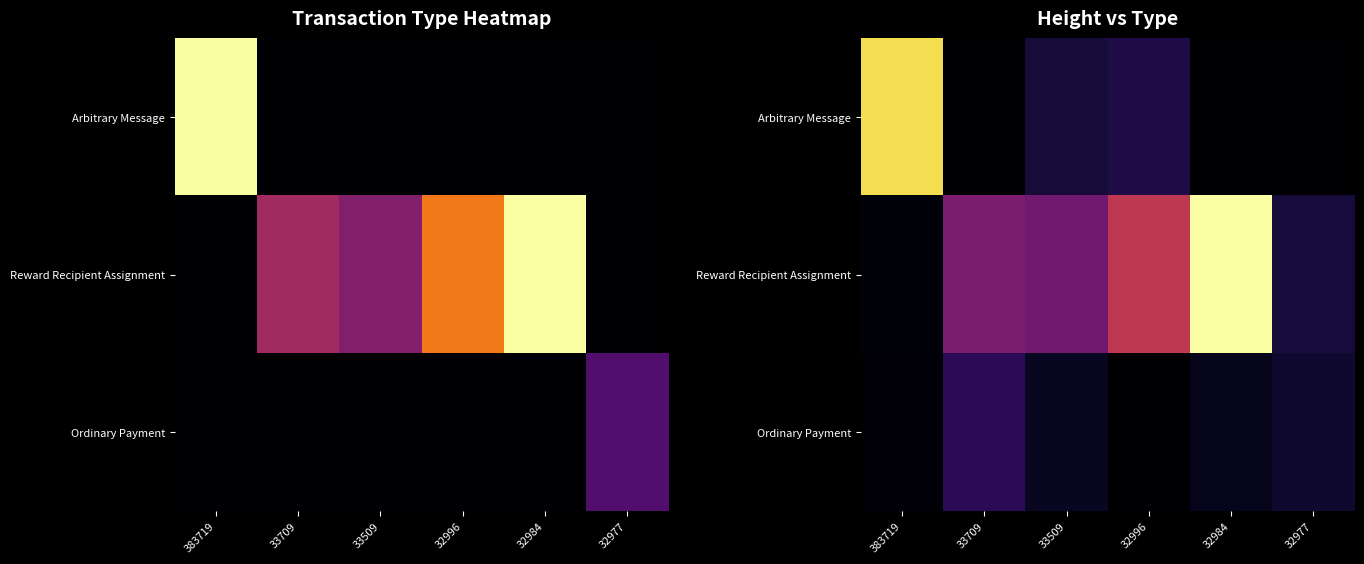

Where is Ordinary Payment nearest to the value 1283145025929495040?

32977